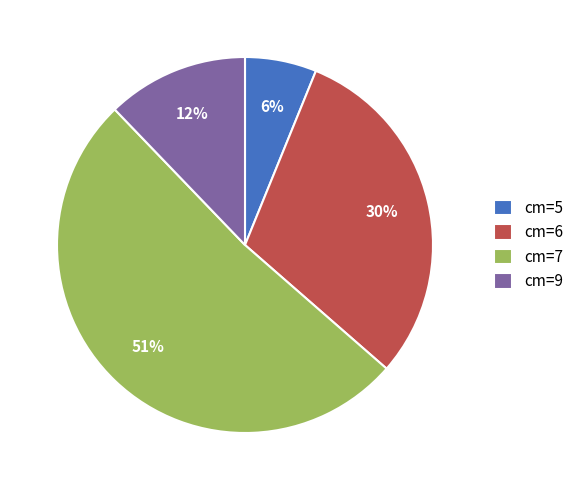

Between cm=6 and cm=9, which is larger?

cm=6